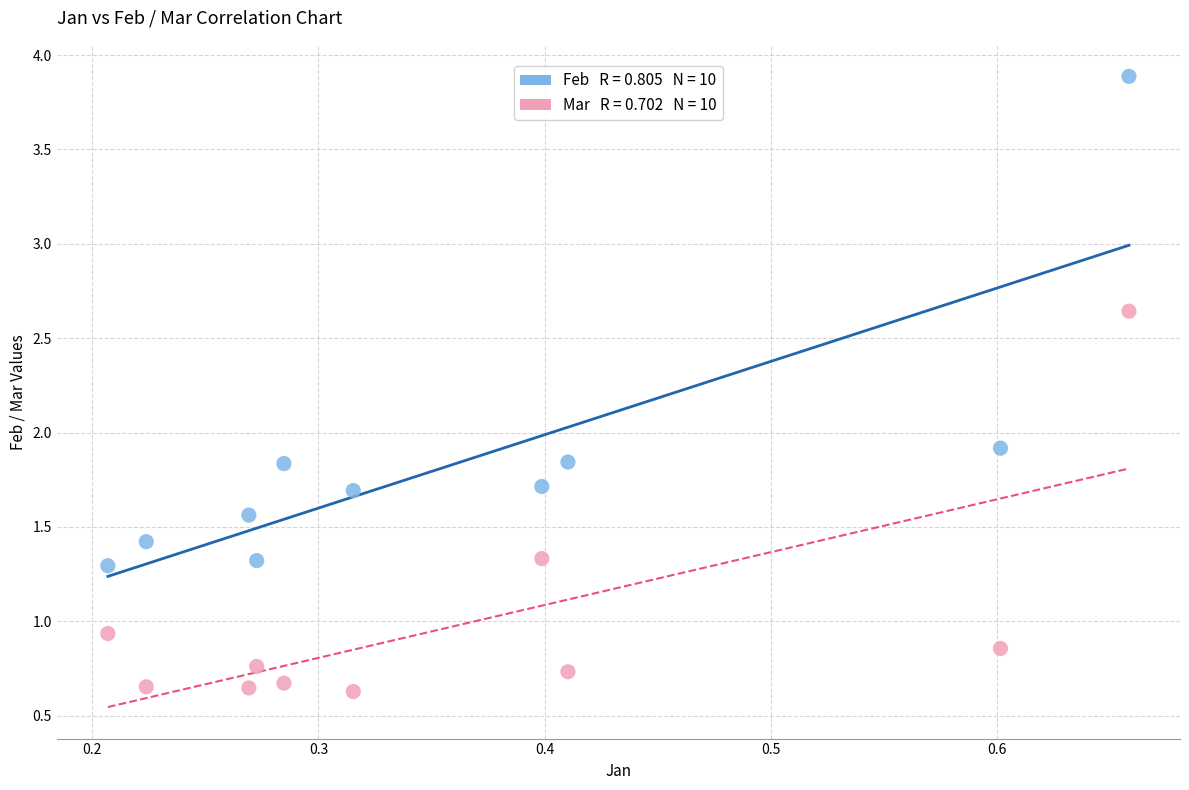

Across all series, what Y value is closest to 2?

1.9